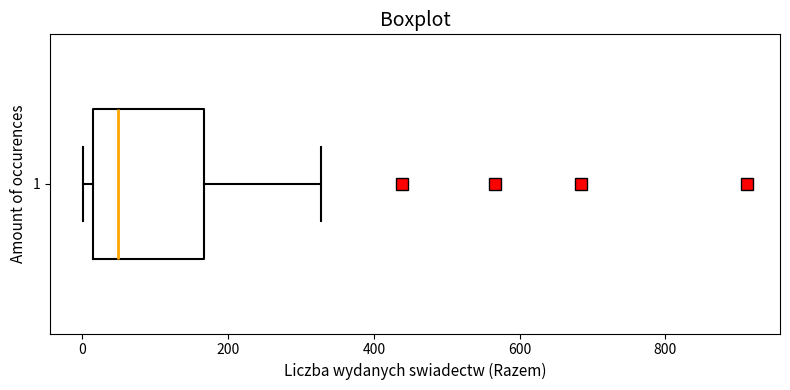

Transcribe this box plot: give where the median line is, the range the box spans, and where the two whiskers end, as read against the x-axis. The values are not printed on the chart, so give them approximately, as read against the axis.

median 40, box 20 to 160, whiskers 0 to 320